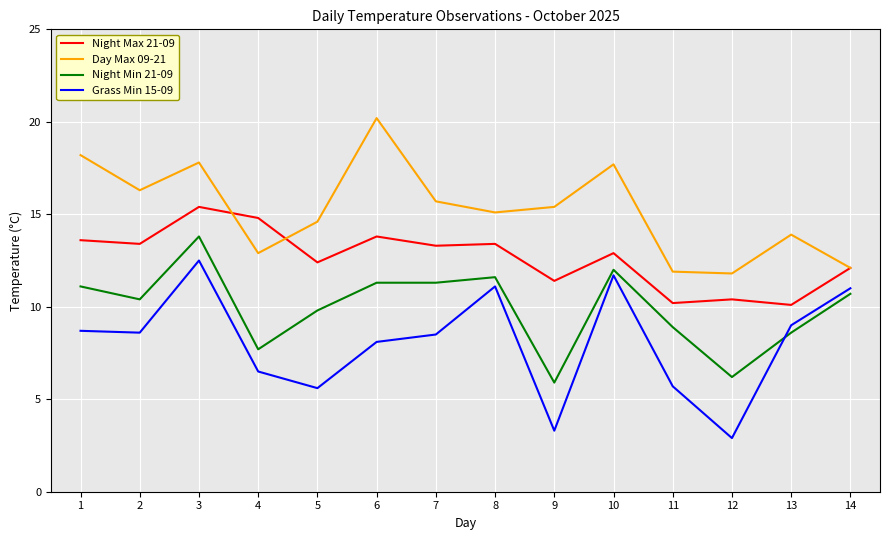

What is the greatest value displayed?

20.2